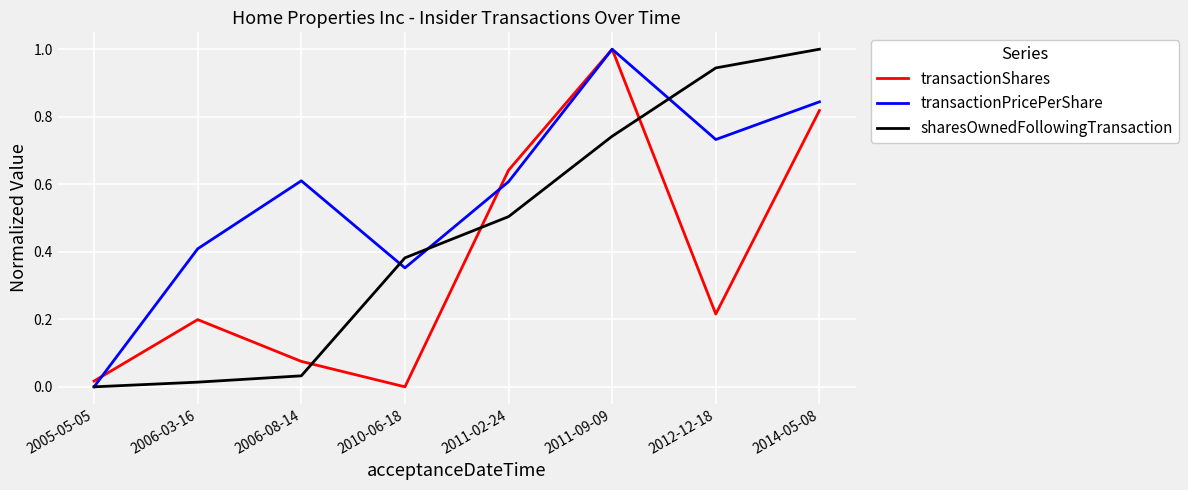

What position from the right is 2014-05-08?

1